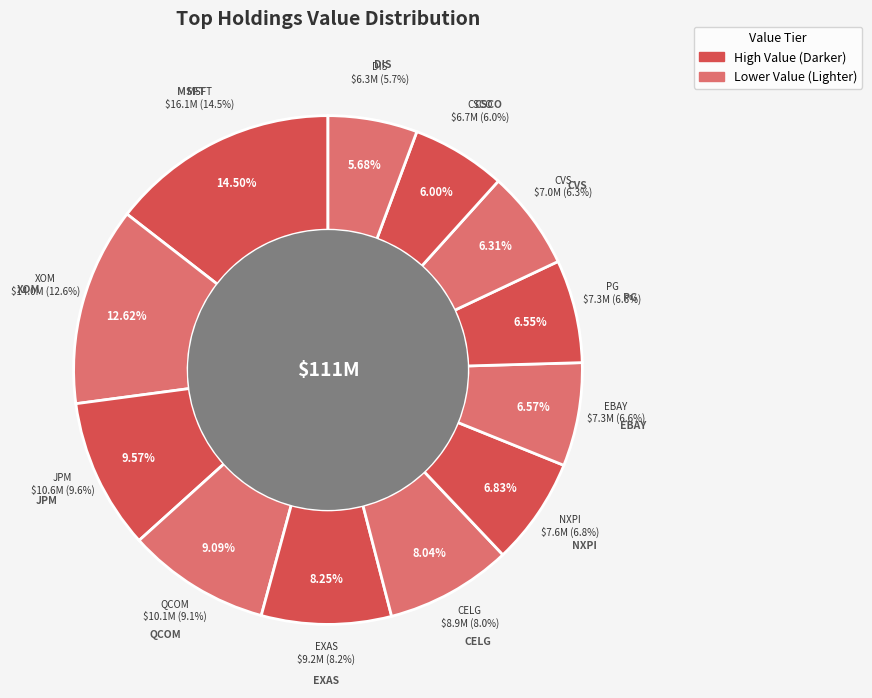

What is the largest slice in the pie chart?

MSFT